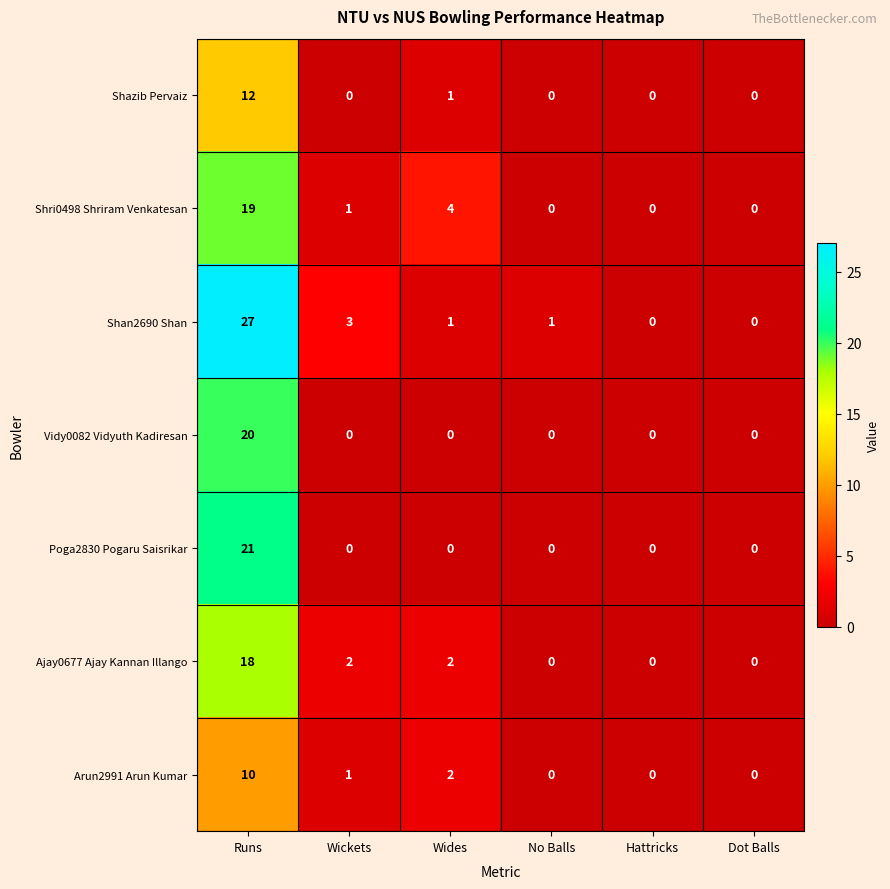

Which category has the highest value in the Poga2830 Pogaru Saisrikar series?

Runs